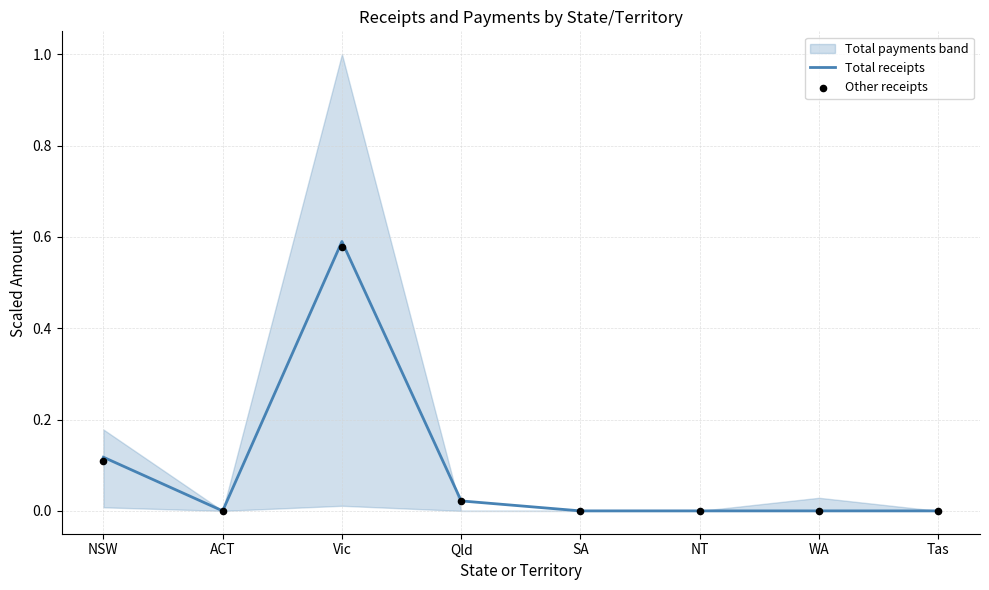

True or false: Total receipts has a value of 0.0 at ACT.

True